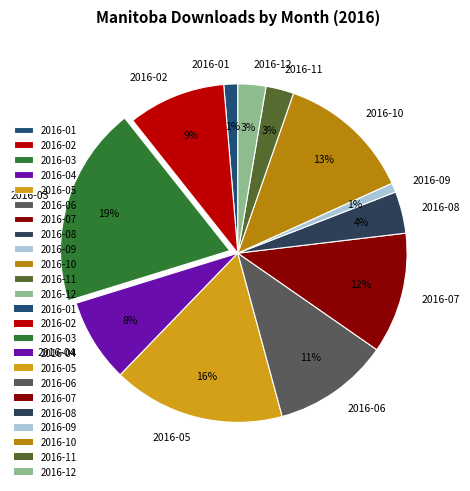

How many segments does this pie chart have?

12